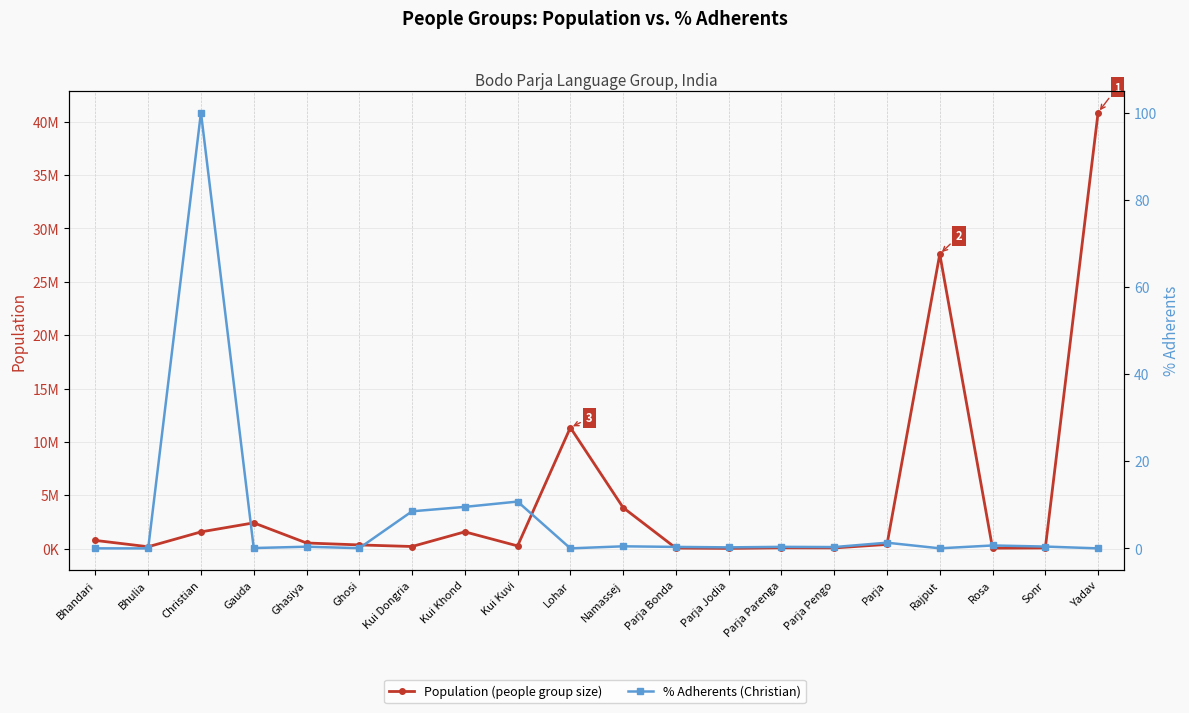

List the series in order of their peak value, lowest first.

% Adherents, Population